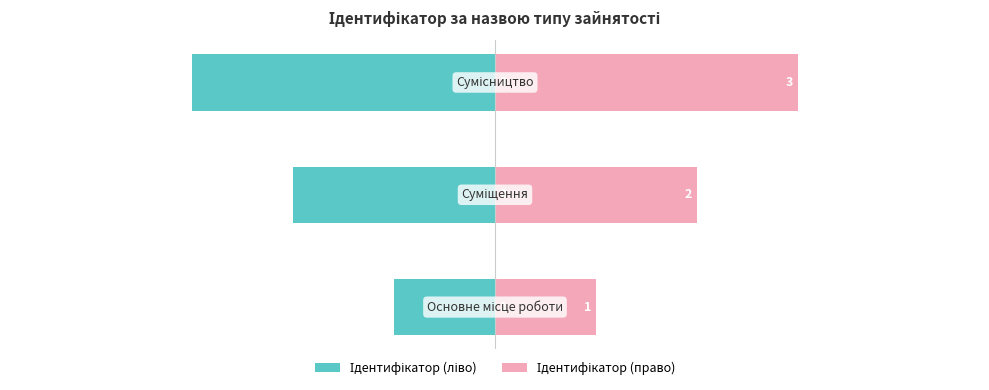

What is the greatest value displayed?

3